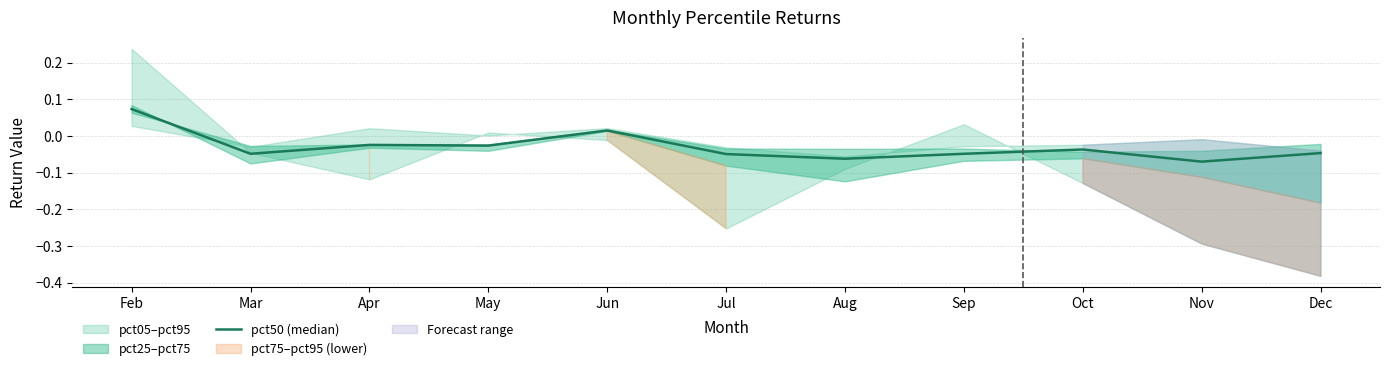

At which category does the data reach its first local valley?

Mar